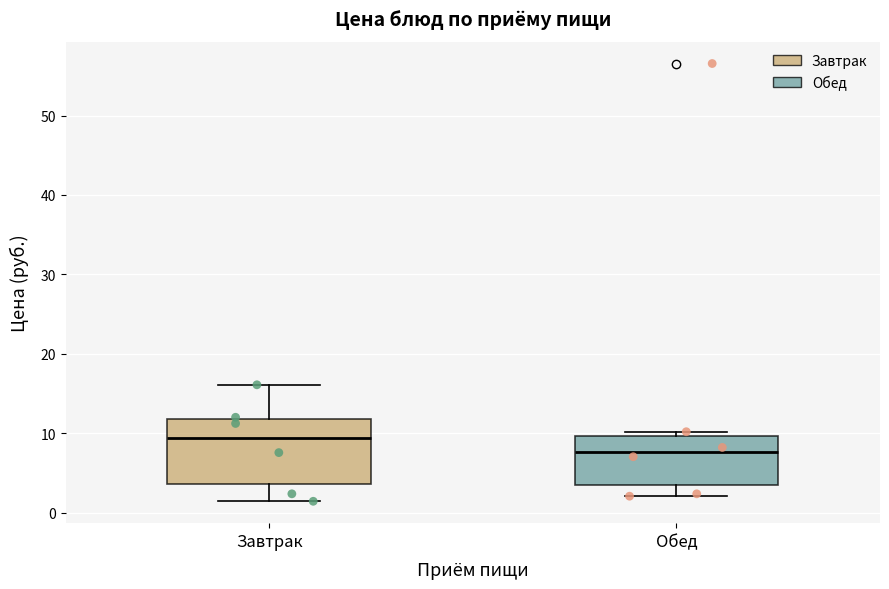

Where does the median line of the box for Обед sit on the y-axis? The values are not printed on the chart, so give them approximately, as read against the axis.

8